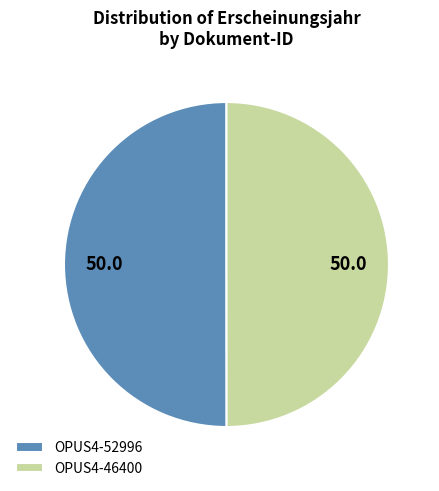

What is the ratio of the value at OPUS4-52996 to the value at OPUS4-46400?

1.0